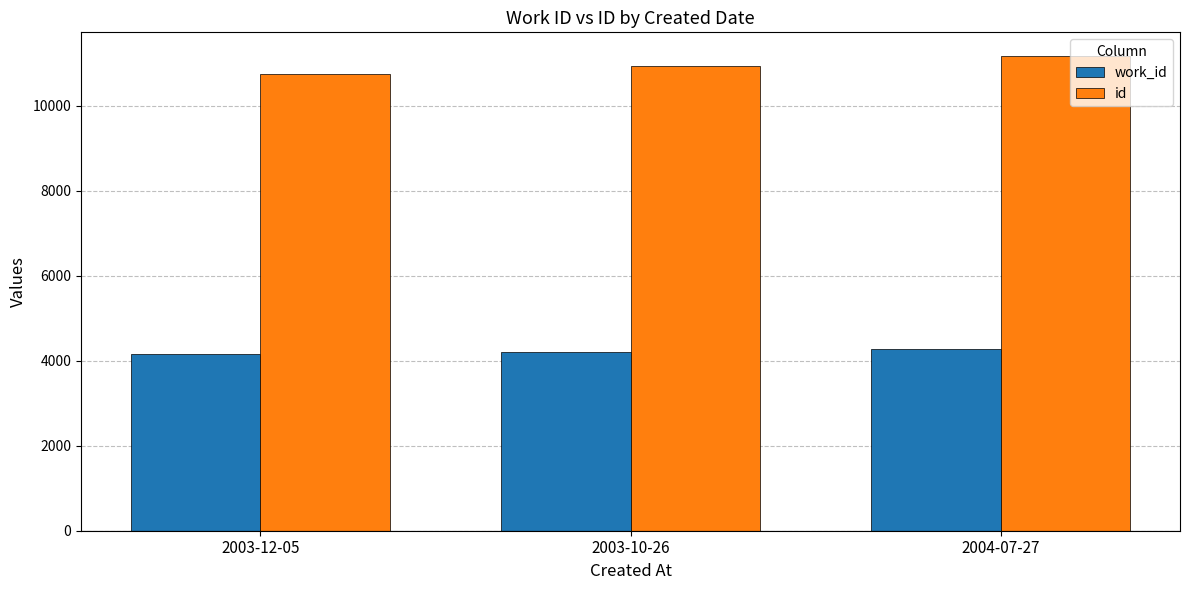

What is the maximum value for work_id?

4274